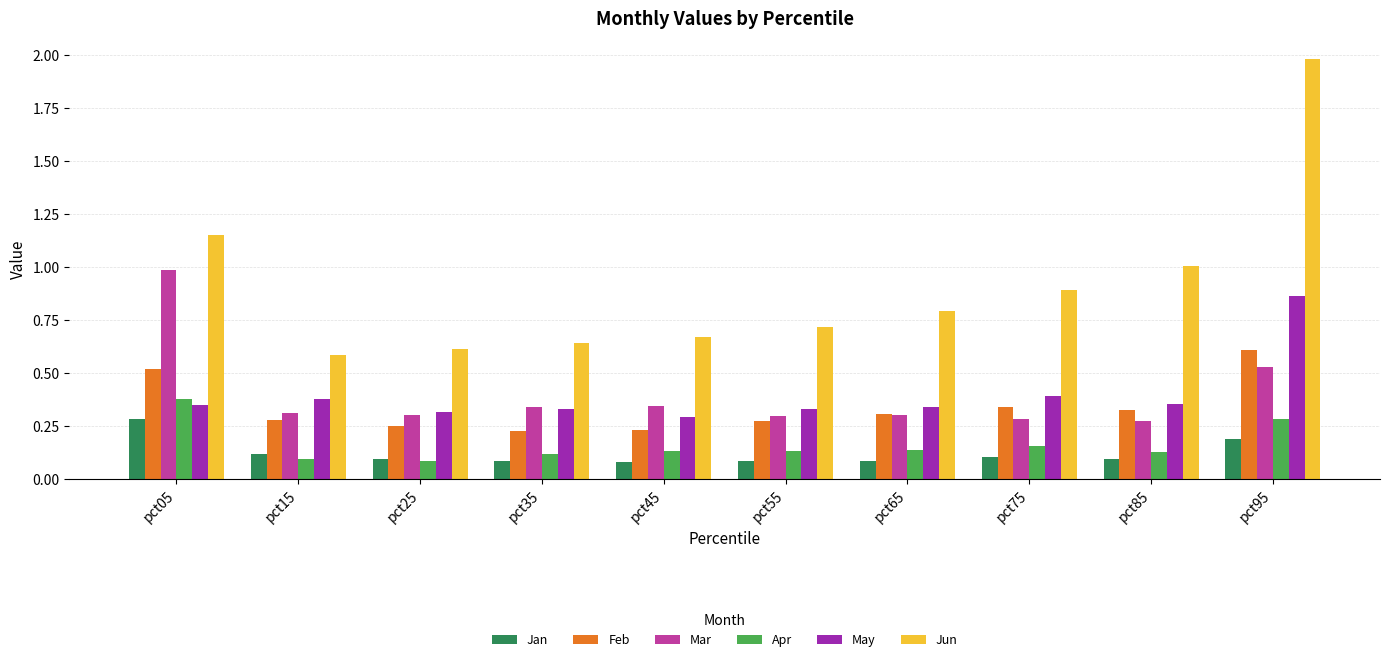

True or false: May has a value of 0.3 at pct25.

True